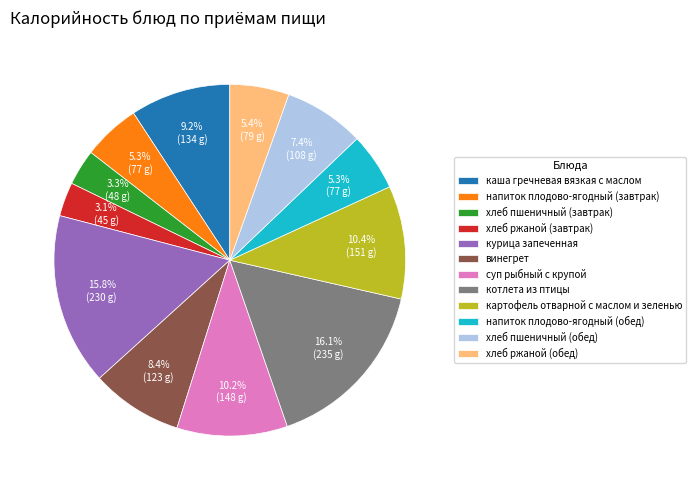

What is the ratio of the value at суп рыбный с крупой to the value at хлеб пшеничный (обед)?

1.4